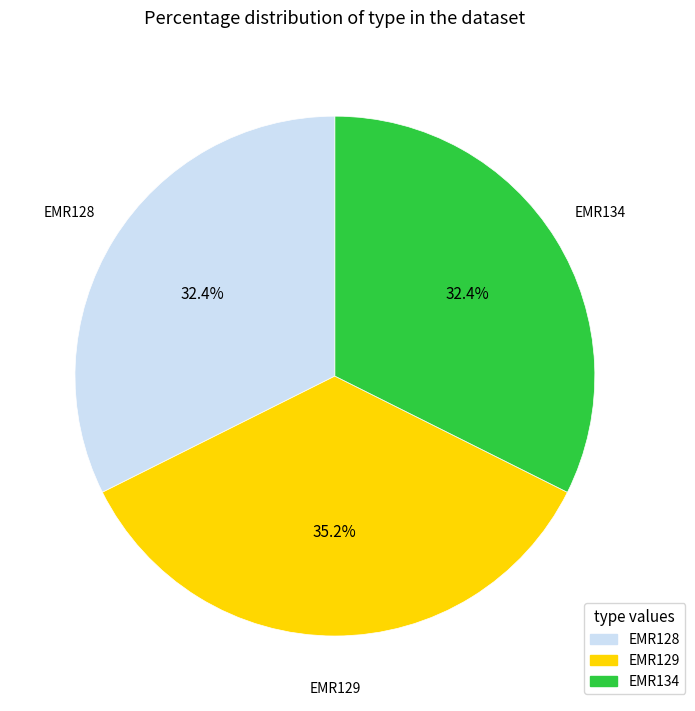

To the nearest percent, what is the average slice percentage?

33%